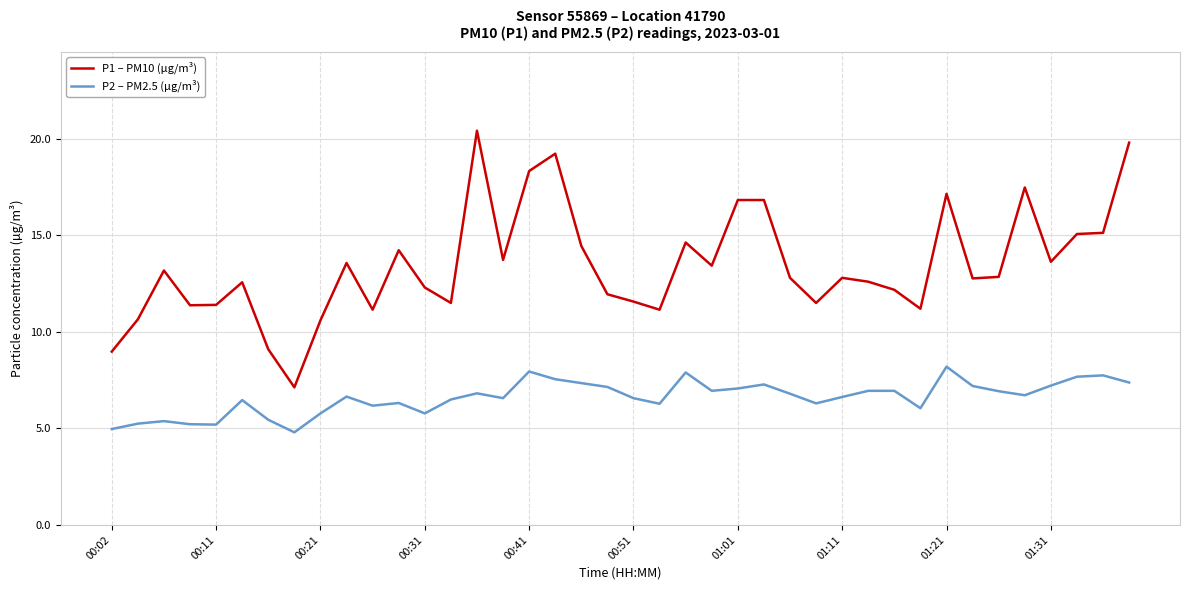

True or false: P1 – PM10 (µg/m³) and P2 – PM2.5 (µg/m³) cross at least once.

False